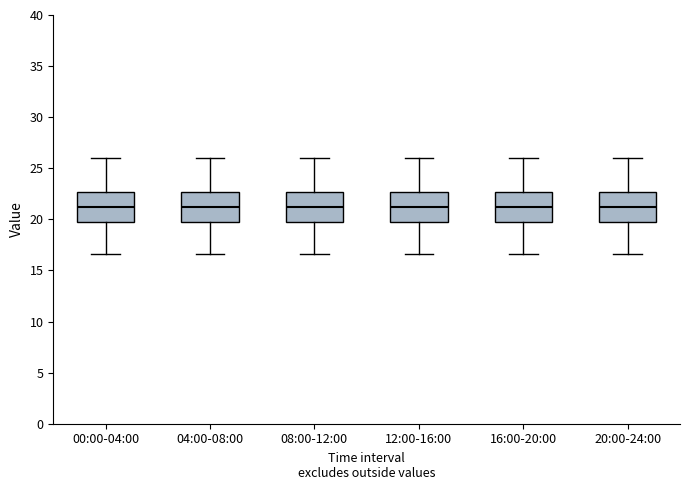

Reading left to right, read every box against the y-axis: the position of its median line, the range the box covers, and the ends of its whiskers. The values are not printed on the chart, so give them approximately, as read against the axis.

00:00-04:00: median 21.0, box 19.5 to 22.5, whiskers 16.5 to 26.0
04:00-08:00: median 21.0, box 19.5 to 22.5, whiskers 16.5 to 26.0
08:00-12:00: median 21.0, box 19.5 to 22.5, whiskers 16.5 to 26.0
12:00-16:00: median 21.0, box 19.5 to 22.5, whiskers 16.5 to 26.0
16:00-20:00: median 21.0, box 19.5 to 22.5, whiskers 16.5 to 26.0
20:00-24:00: median 21.0, box 19.5 to 22.5, whiskers 16.5 to 26.0